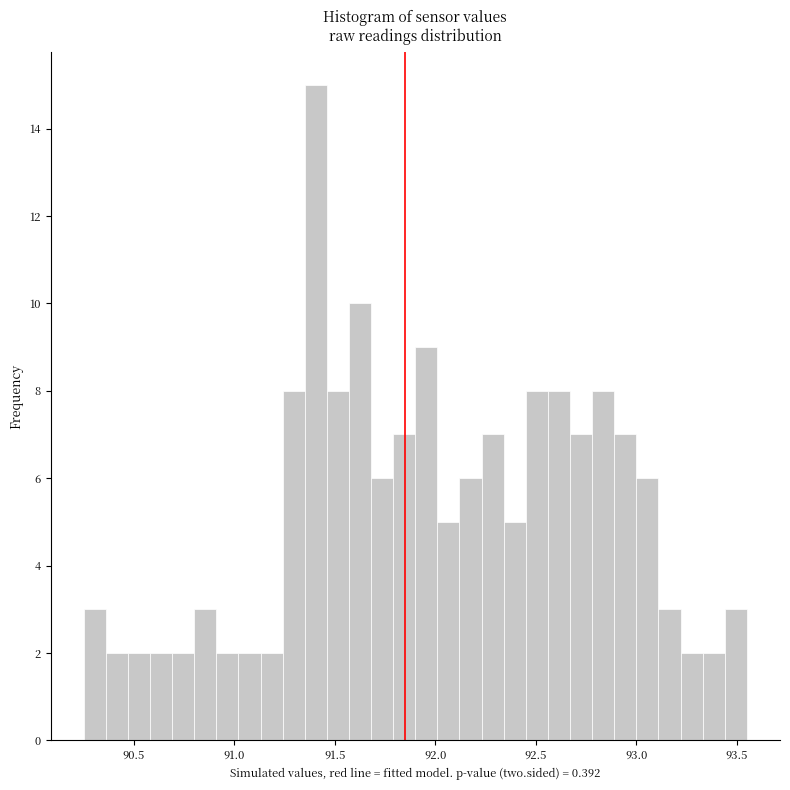

Read against the x-axis, roughly where is the centre of the tallest bar?

91.40